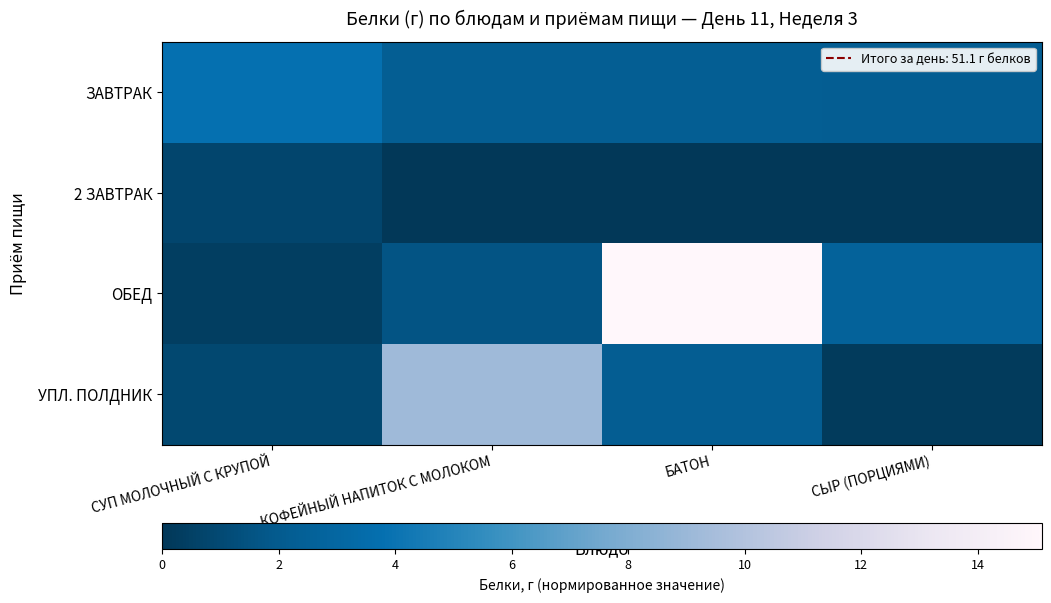

Which series has the largest total across all categories?

ОБЕД